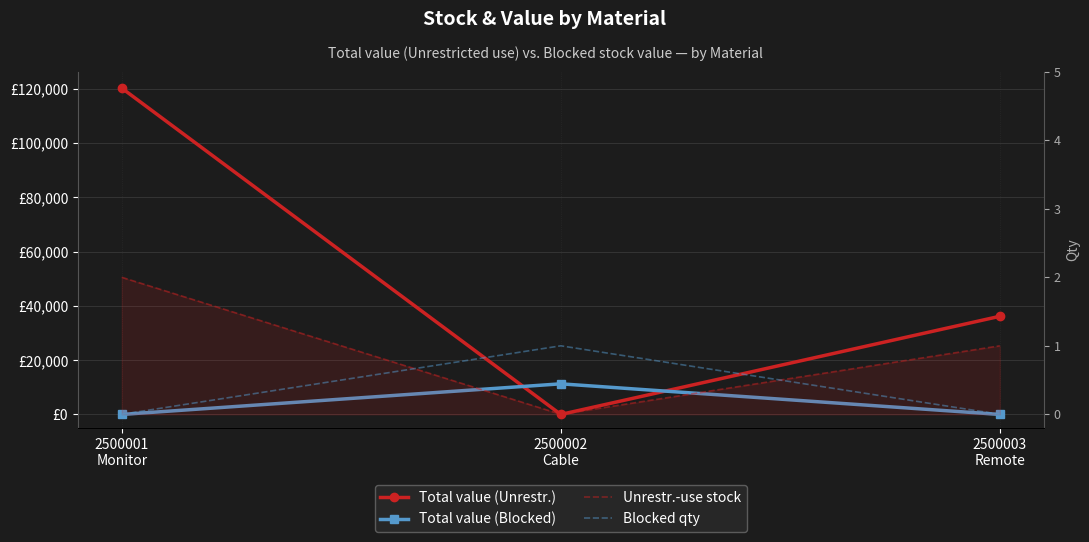

What is the spread (max minus min) of values at 2500001
Monitor?

120230.6